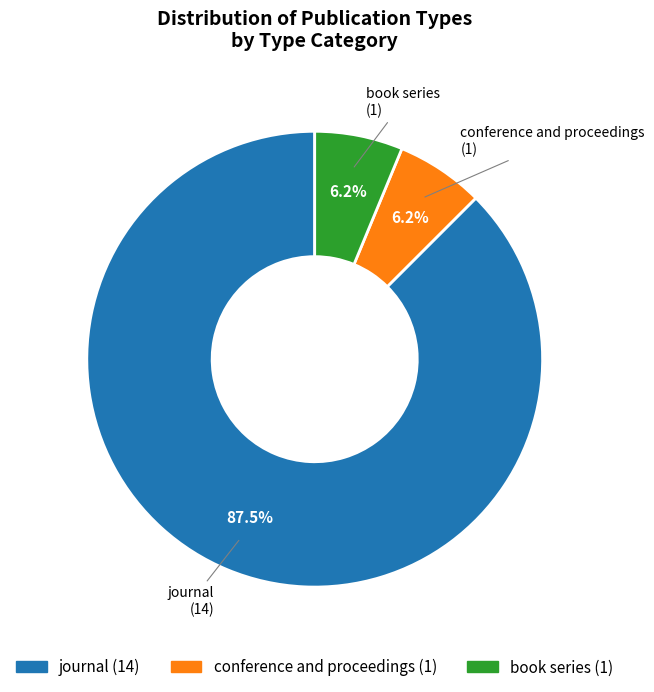

Is journal the majority of the pie?

Yes